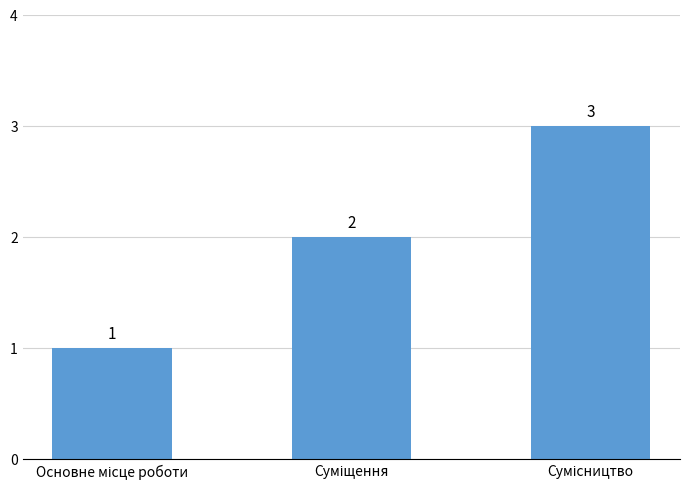

What is the value of the 2nd bar from the left?

2